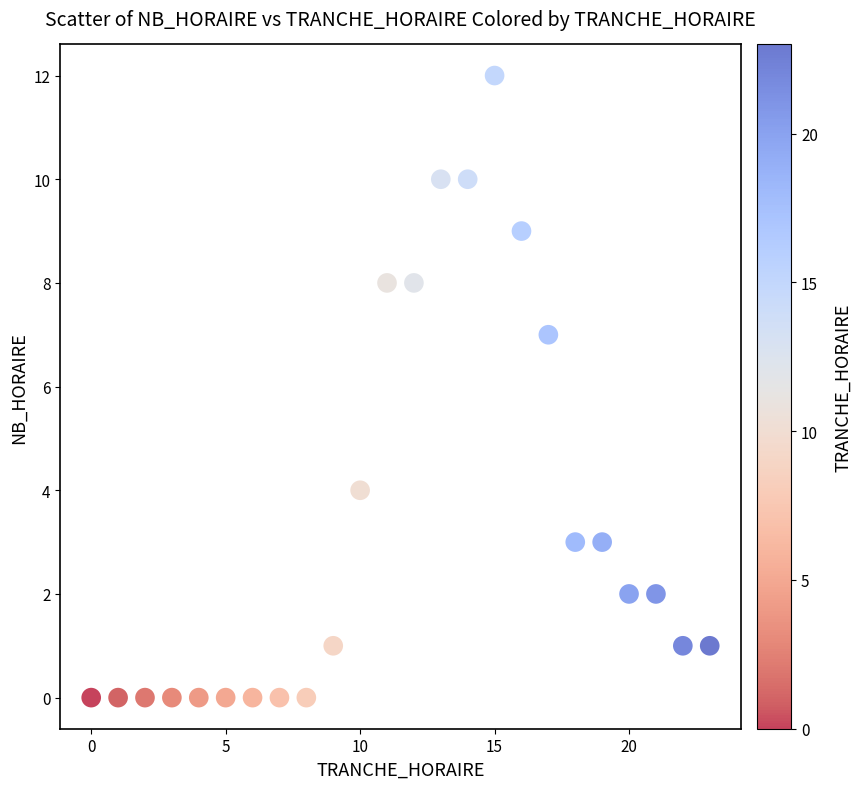

What is the range of Y values (max minus min)?

12